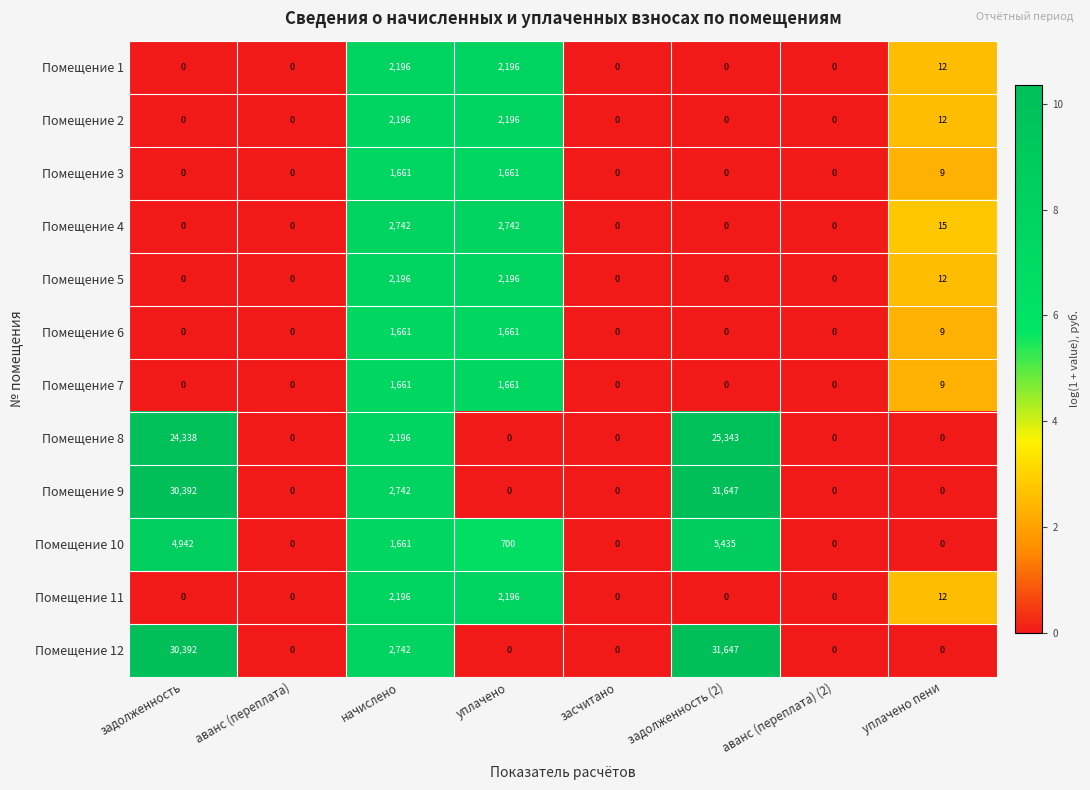

What is the average value of the Помещение 3 series?

416